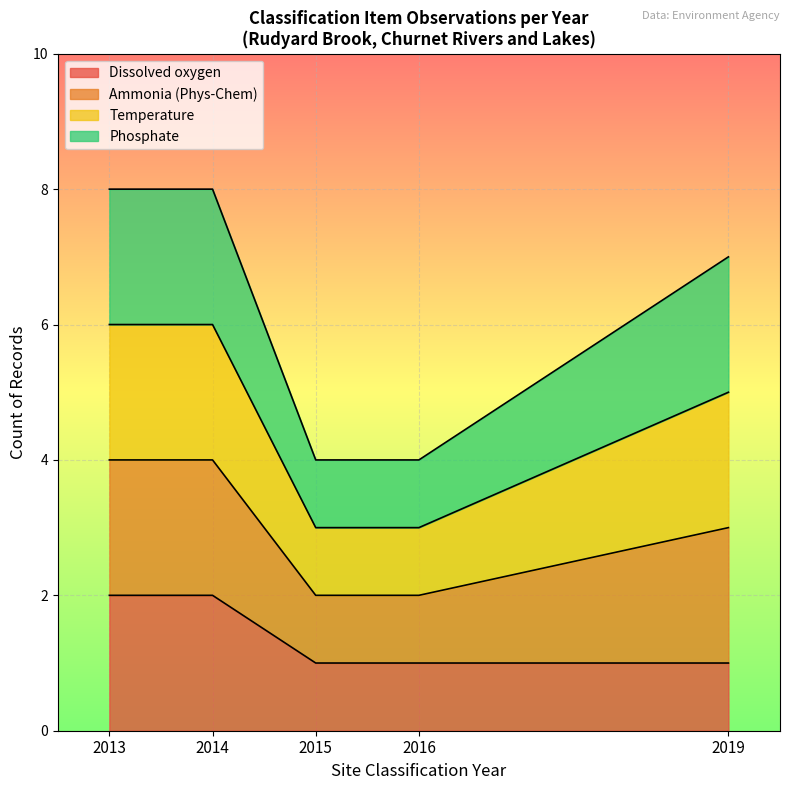

True or false: Dissolved oxygen and Phosphate intersect in this chart.

False